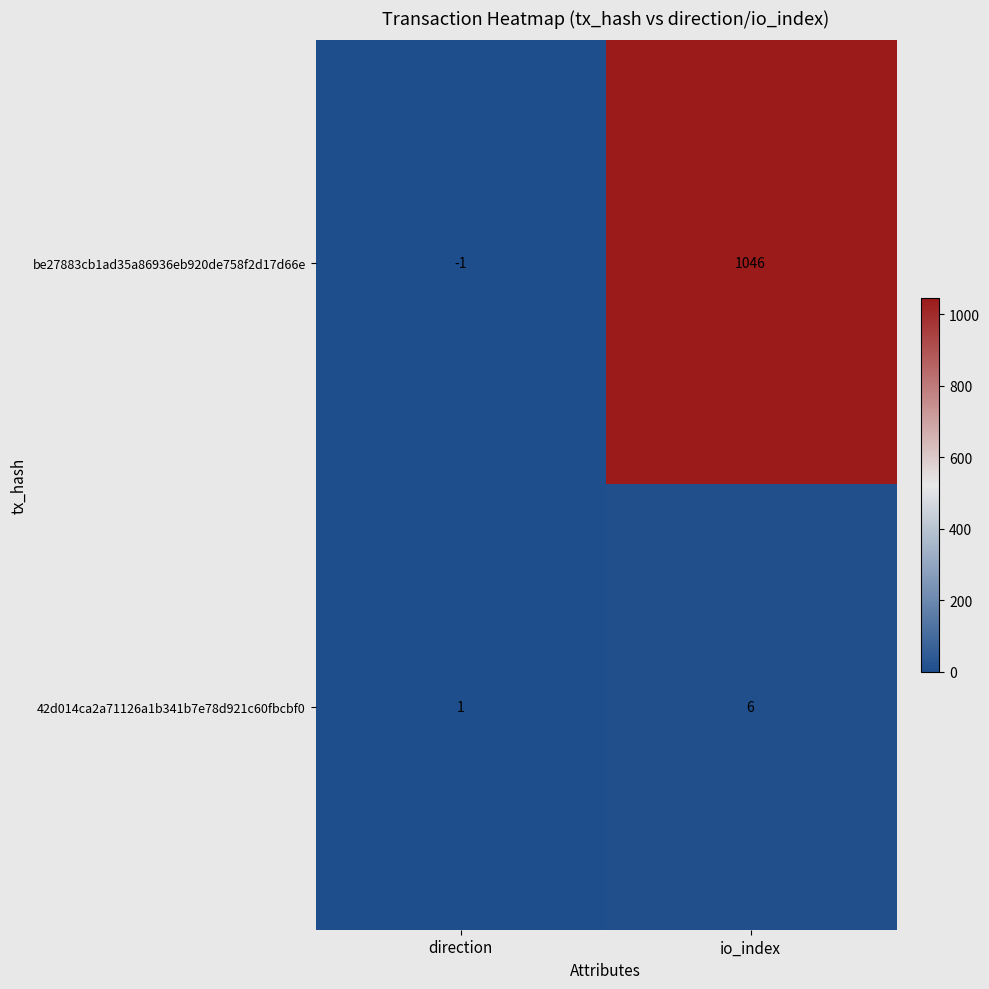

Between direction and io_index, which series saw the biggest shift?

be27883cb1ad35a86936eb920de758f2d17d66e